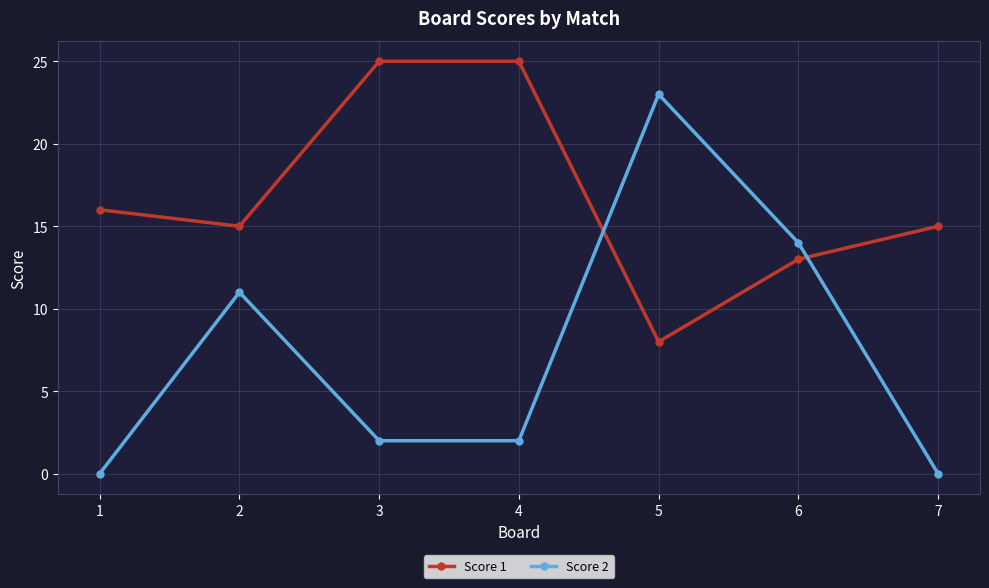

Reading left to right, list all the values displayed in this chart.

Score 1: 1=16	2=15	3=25	4=25	5=8	6=13	7=15
Score 2: 1=0	2=11	3=2	4=2	5=23	6=14	7=0